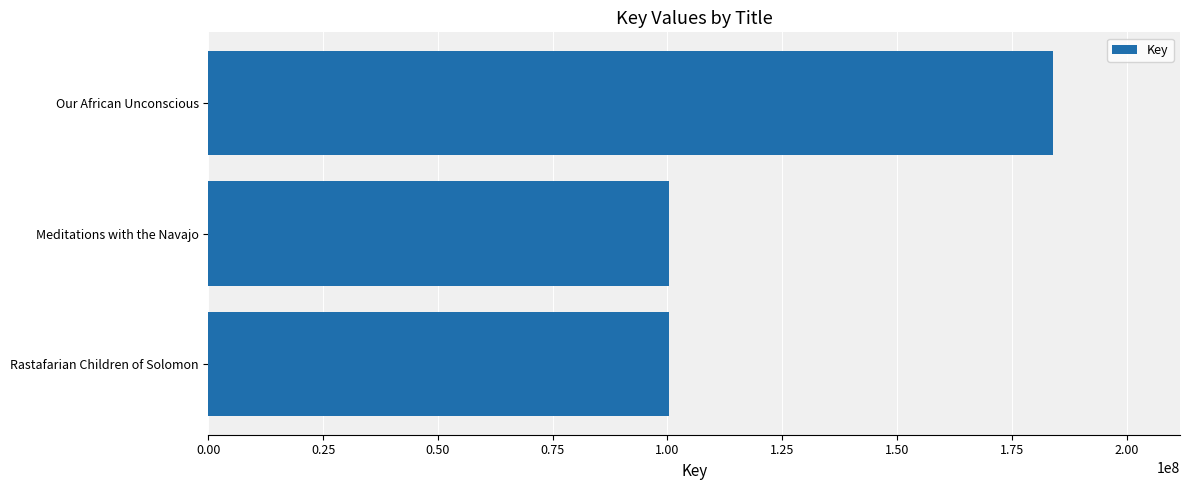

Is it true that the value at Meditations with the Navajo is 100439586?

True